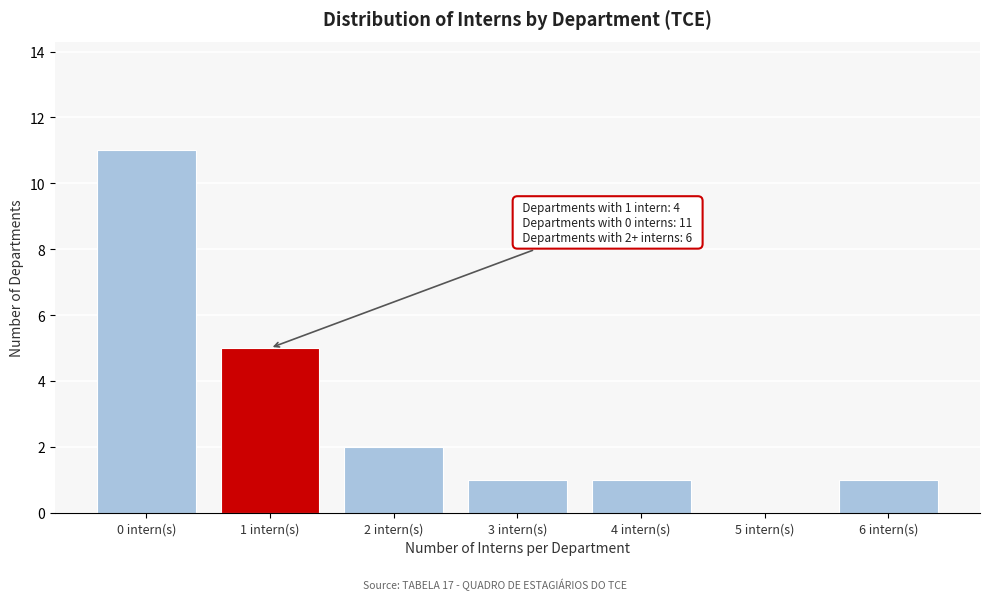

Reading left to right, list all the values displayed in this chart.

0 intern(s)=11	1 intern(s)=5	2 intern(s)=2	3 intern(s)=1	4 intern(s)=1	5 intern(s)=0	6 intern(s)=1